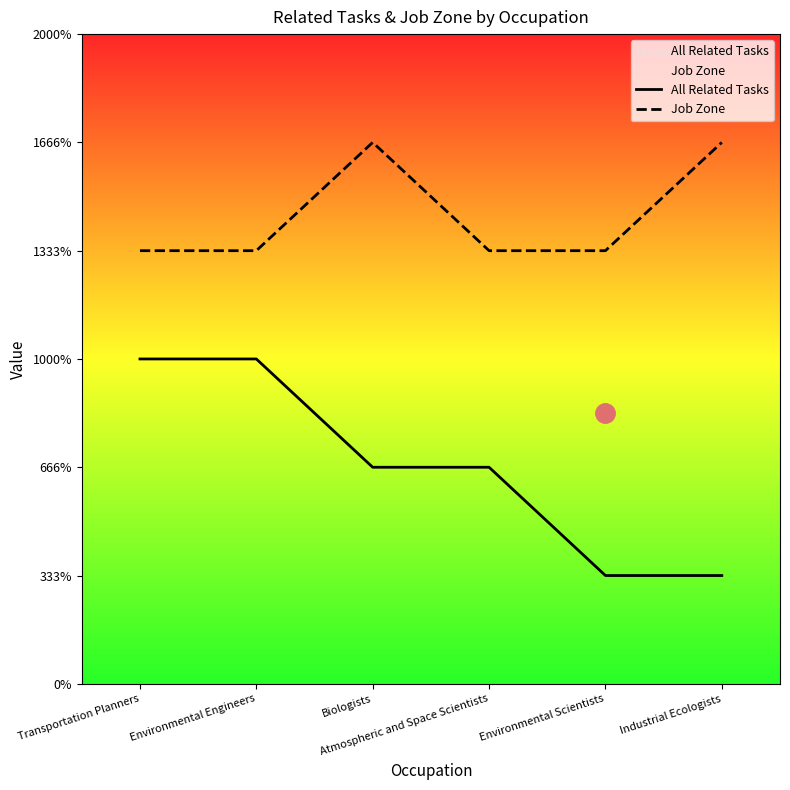

List the labels in order of Job Zone value, largest first.

Biologists, Industrial Ecologists, Transportation Planners, Environmental Engineers, Atmospheric and Space Scientists, Environmental Scientists